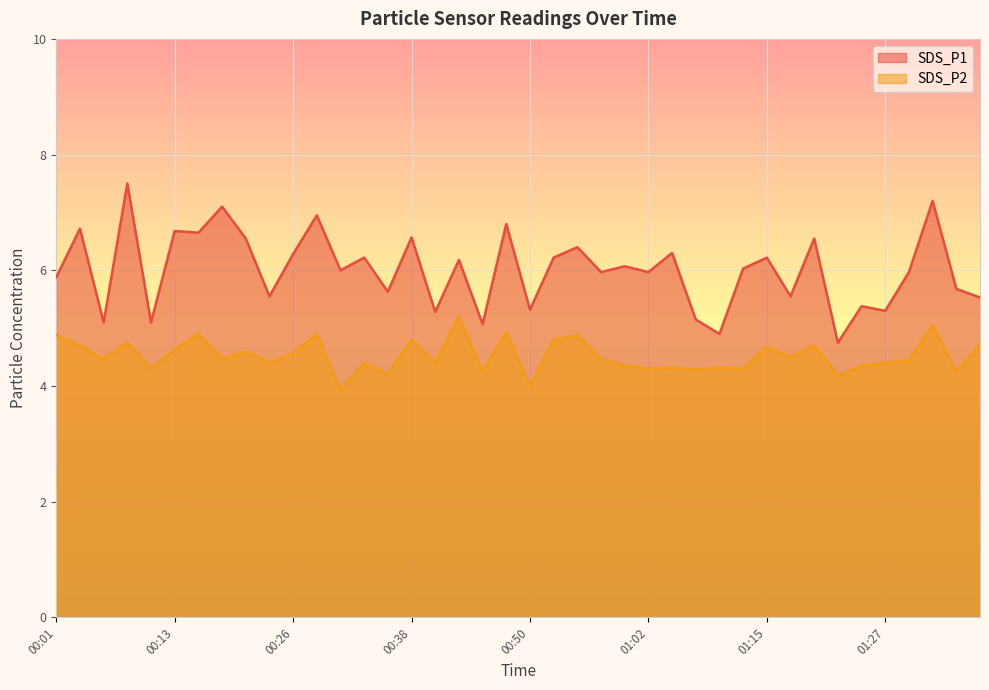

Is the value of SDS_P2 at 00:31 greater than the value of SDS_P1 at 00:11?

No